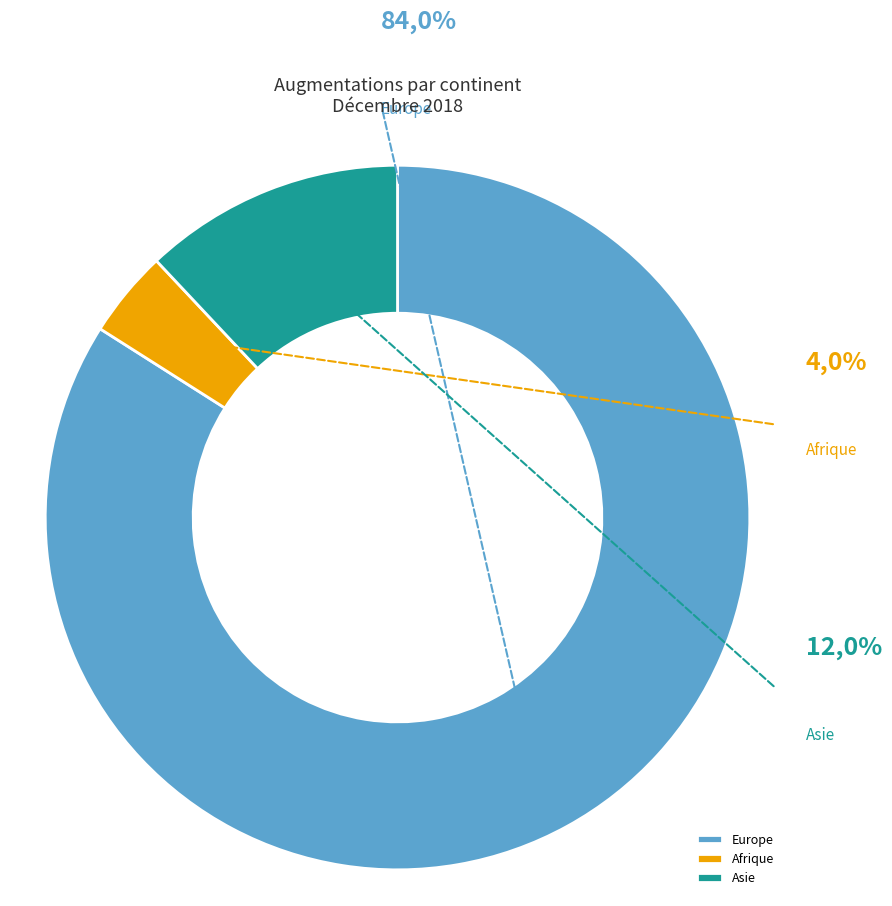

Does any single category account for the majority?

Yes